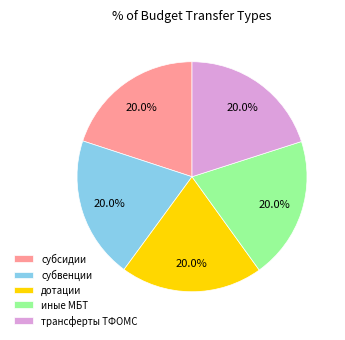

Is it true that дотации is 20% of the pie?

True